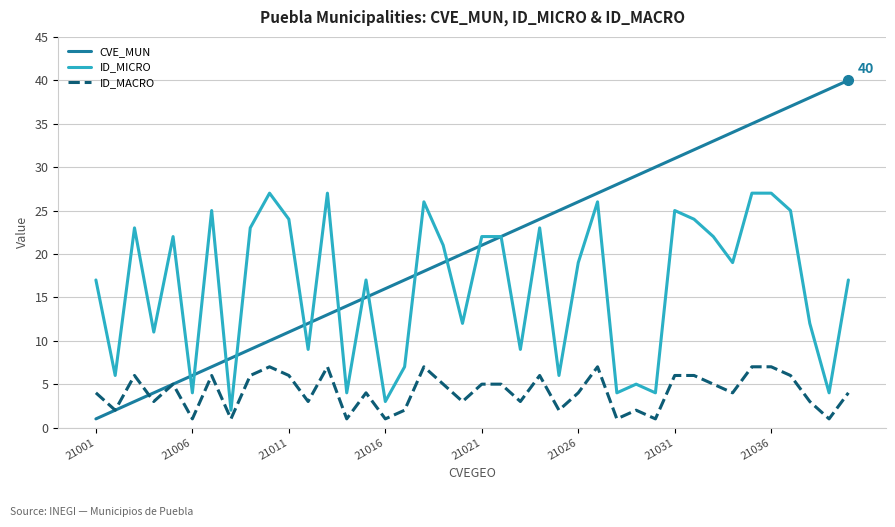

Which series has the largest range (max minus min)?

CVE_MUN